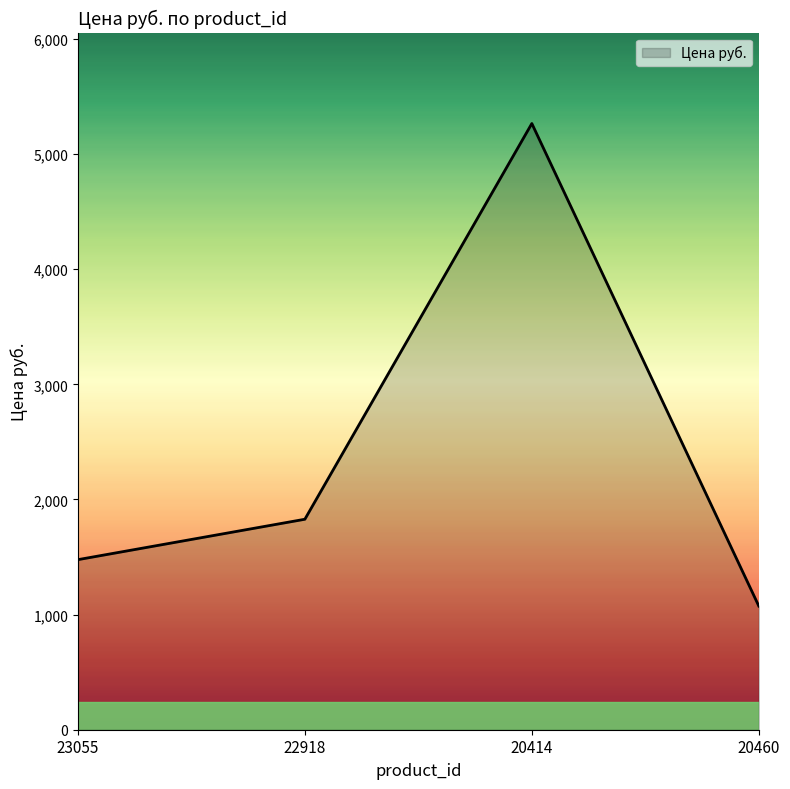

Approximately how many times larger is the value at 20414 compared to 22918?

2.9